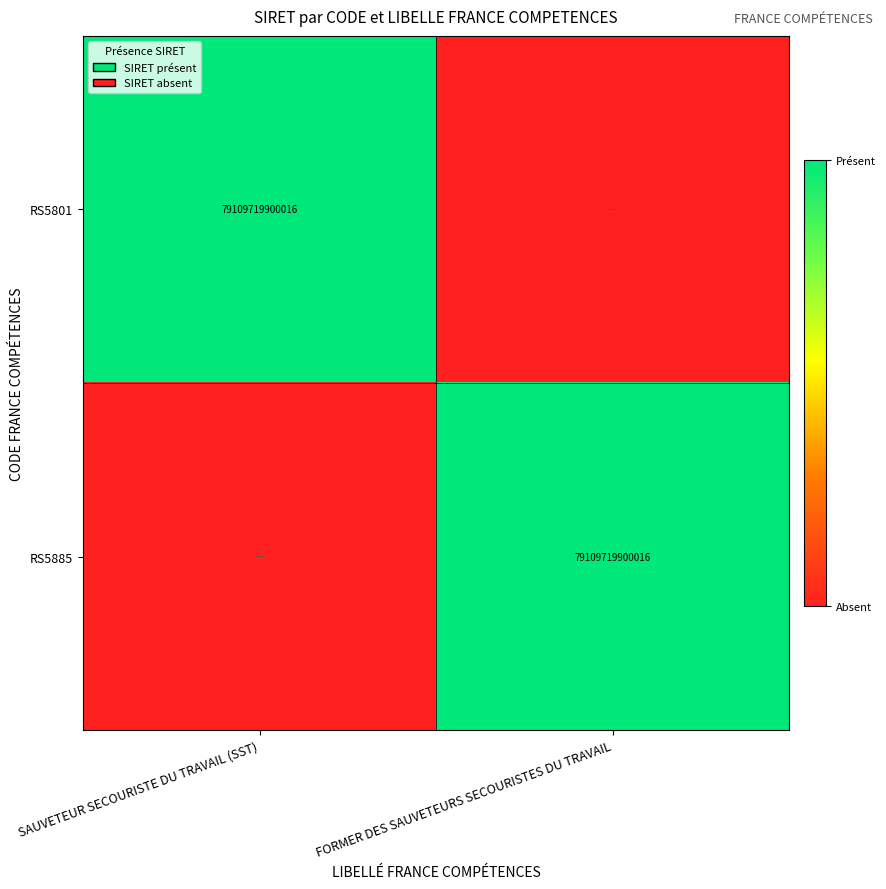

The value of RS5801 at SAUVETEUR SECOURISTE DU TRAVAIL (SST) is 26830049753877. True or false?

False